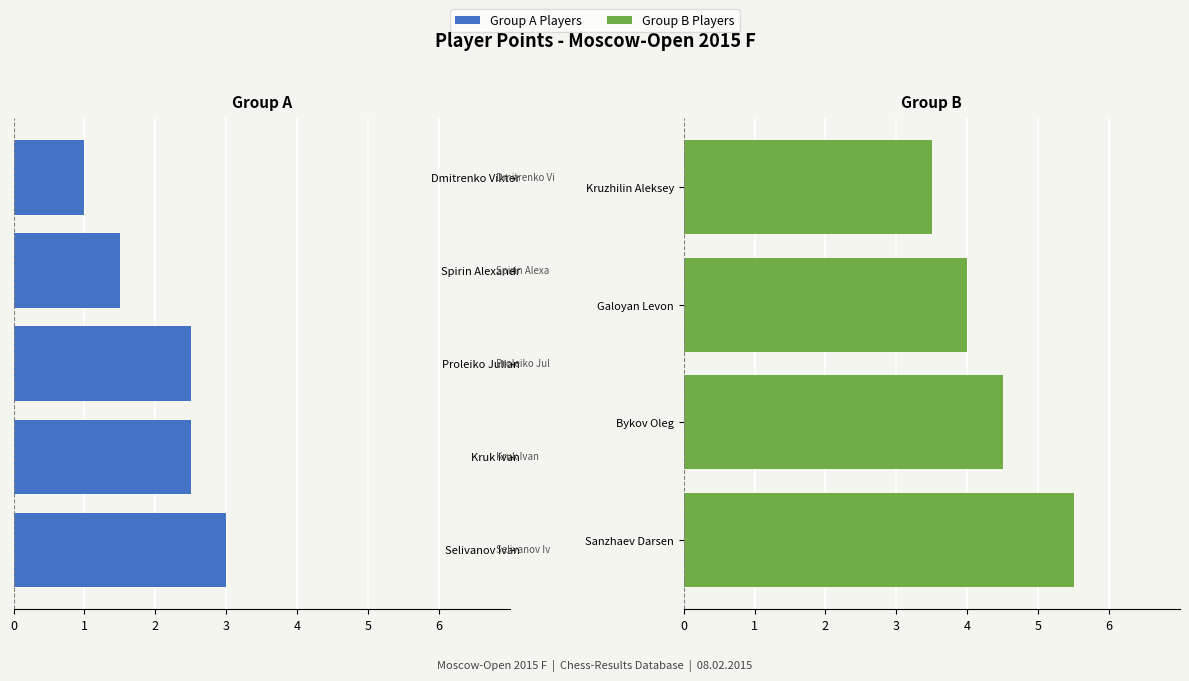

Read the value at Spirin Alexandr.

1.5